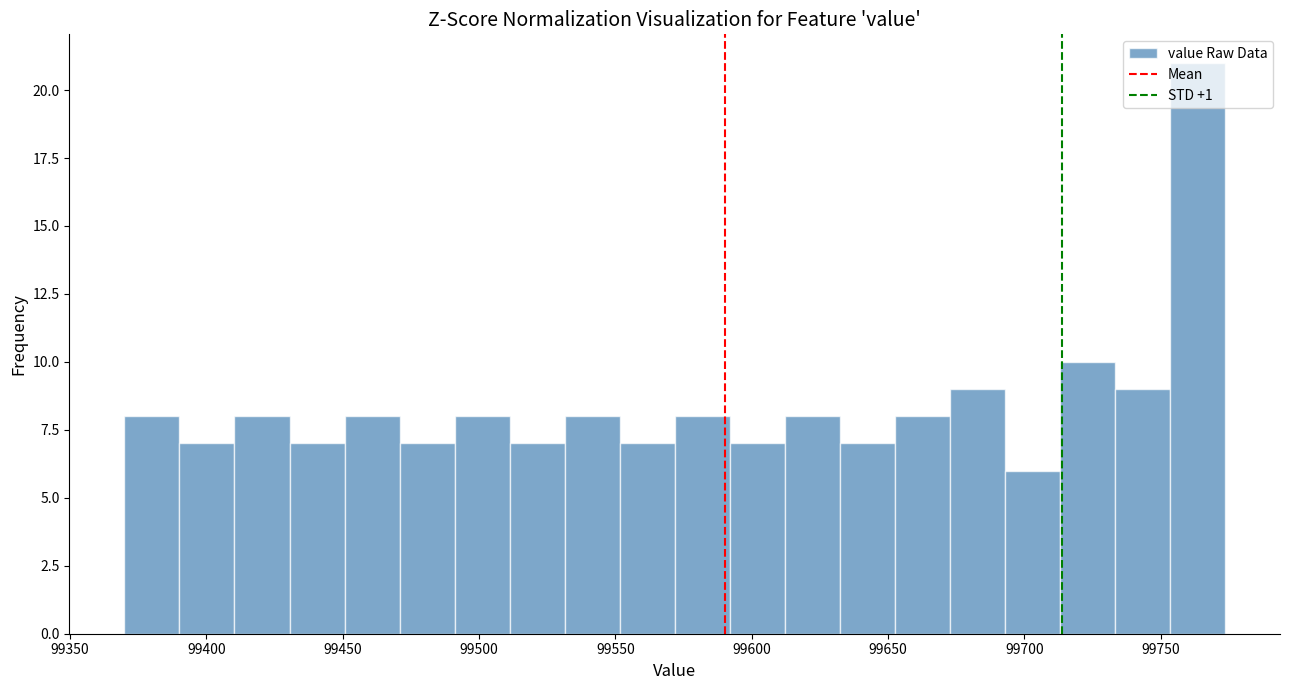

Over which range of the x-axis is the bar tallest?

99755 to 99775